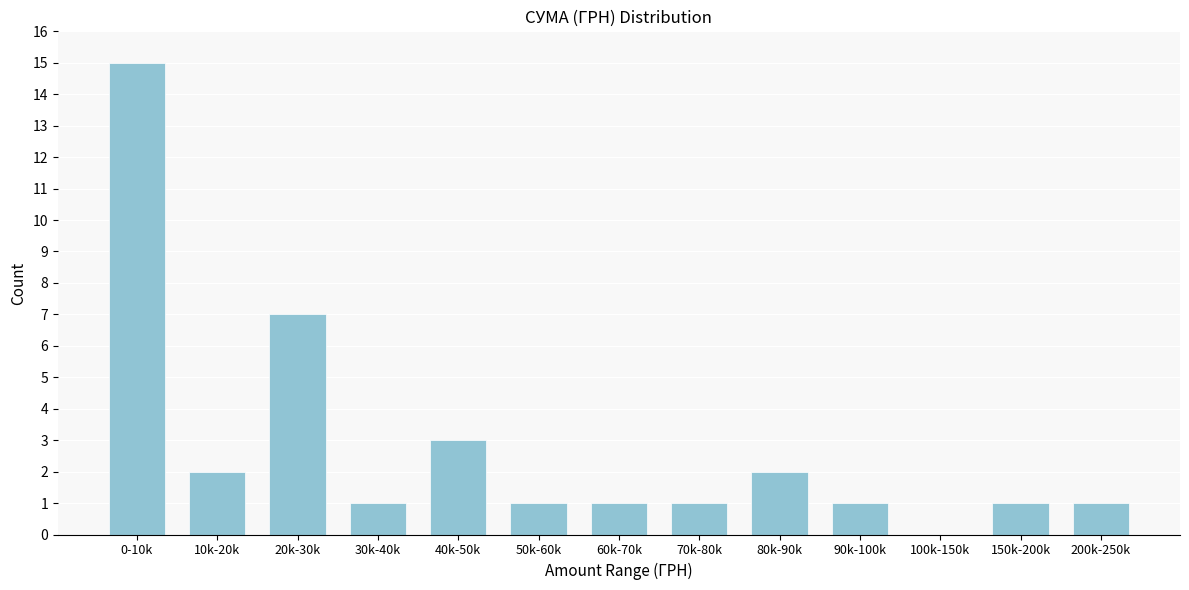

Reading right to left, extract all data points from this chart.

200k-250k=1	150k-200k=1	100k-150k=0	90k-100k=1	80k-90k=2	70k-80k=1	60k-70k=1	50k-60k=1	40k-50k=3	30k-40k=1	20k-30k=7	10k-20k=2	0-10k=15